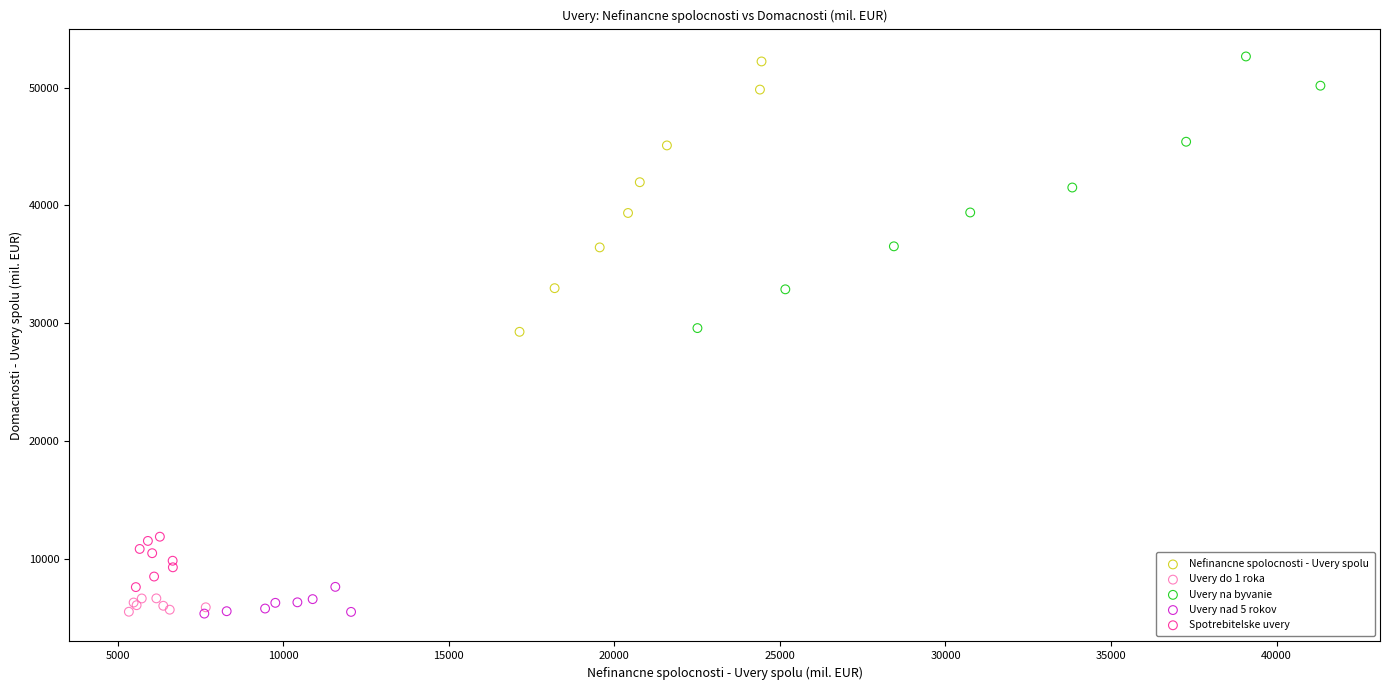

Which series has the widest spread of Y values?

Uvery na byvanie